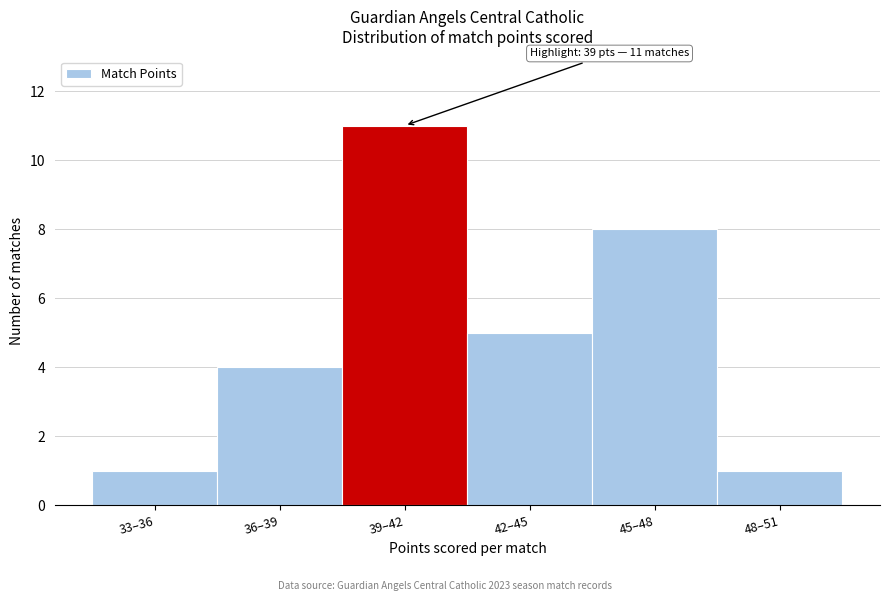

Reading left to right, extract all data points from this chart.

33–36=1	36–39=4	39–42=11	42–45=5	45–48=8	48–51=1